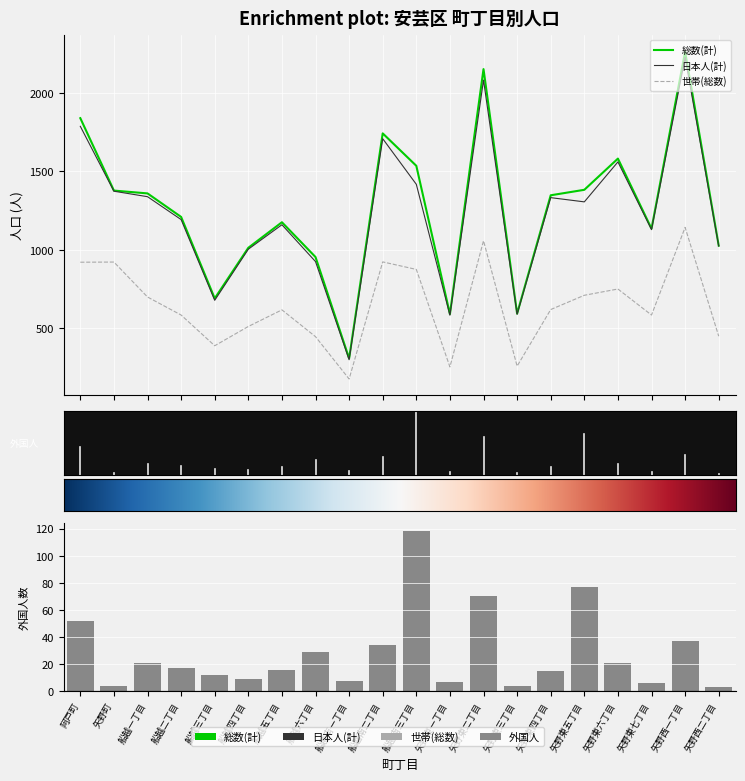

Is the value of 総数(計) at 矢野東三丁目 greater than the value of 外国人 at 矢野西一丁目?

Yes